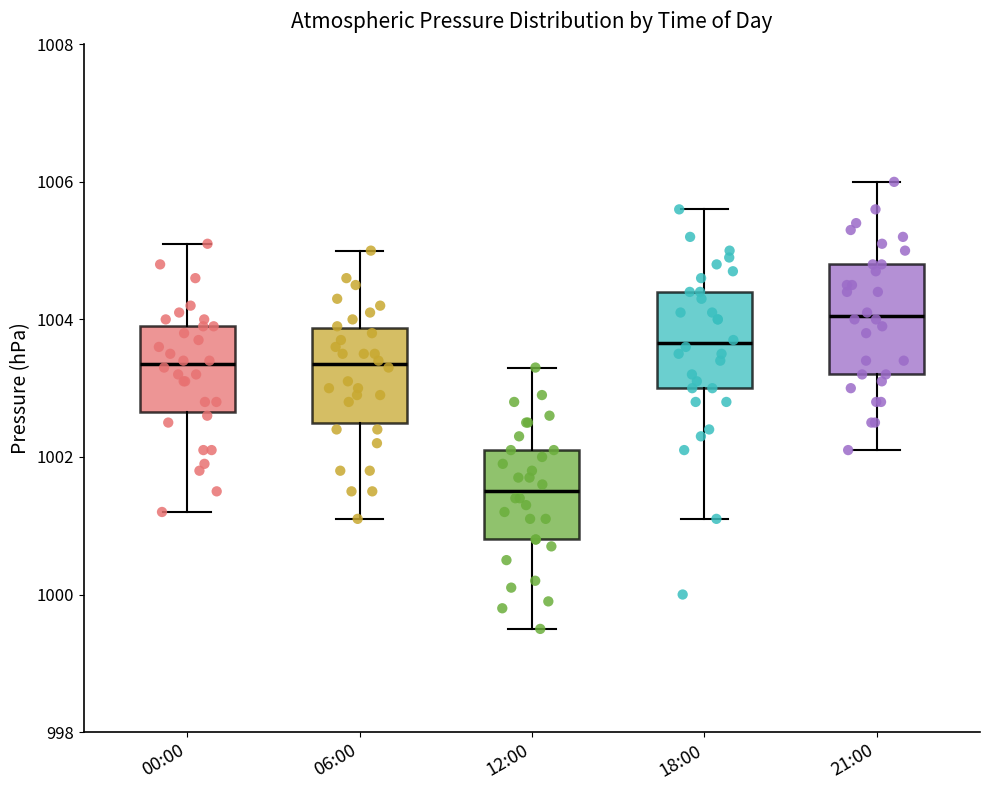

Reading left to right, transcribe this box plot: for each box, give where its median line is, the range the box spans, and where its two whiskers end, as read against the y-axis. The values are not printed on the chart, so give them approximately, as read against the axis.

00:00: median 1003.4, box 1002.6 to 1004.0, whiskers 1001.2 to 1005.2
06:00: median 1003.4, box 1002.6 to 1003.8, whiskers 1001.2 to 1005.0
12:00: median 1001.6, box 1000.8 to 1002.2, whiskers 999.6 to 1003.4
18:00: median 1003.6, box 1003.0 to 1004.4, whiskers 1001.2 to 1005.6
21:00: median 1004.0, box 1003.2 to 1004.8, whiskers 1002.2 to 1006.0